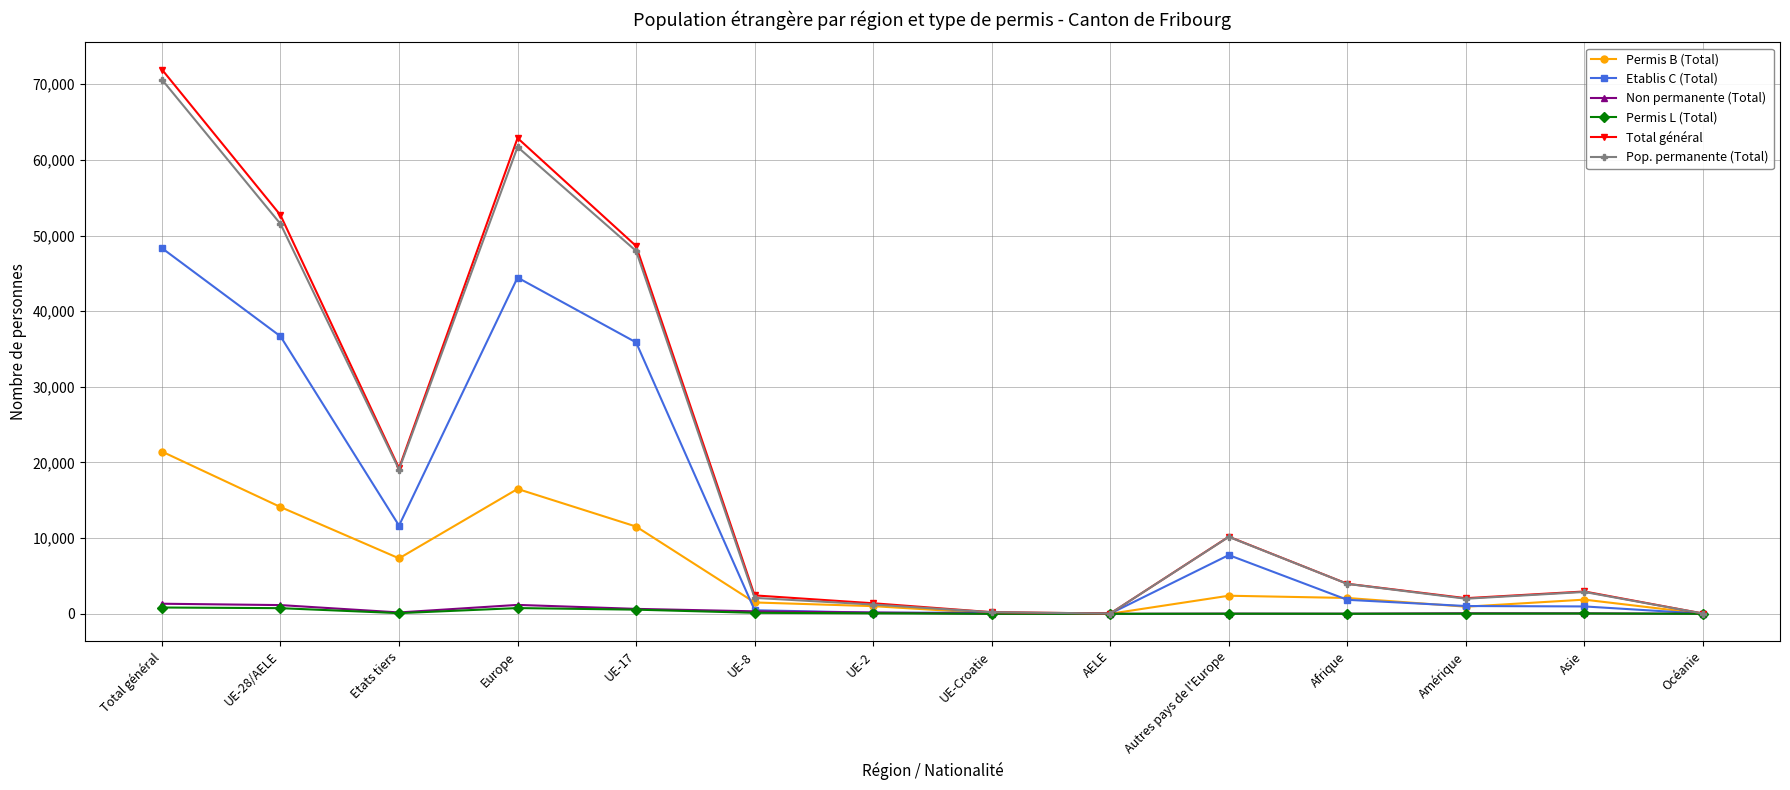

Which series has the widest spread of values?

Total général